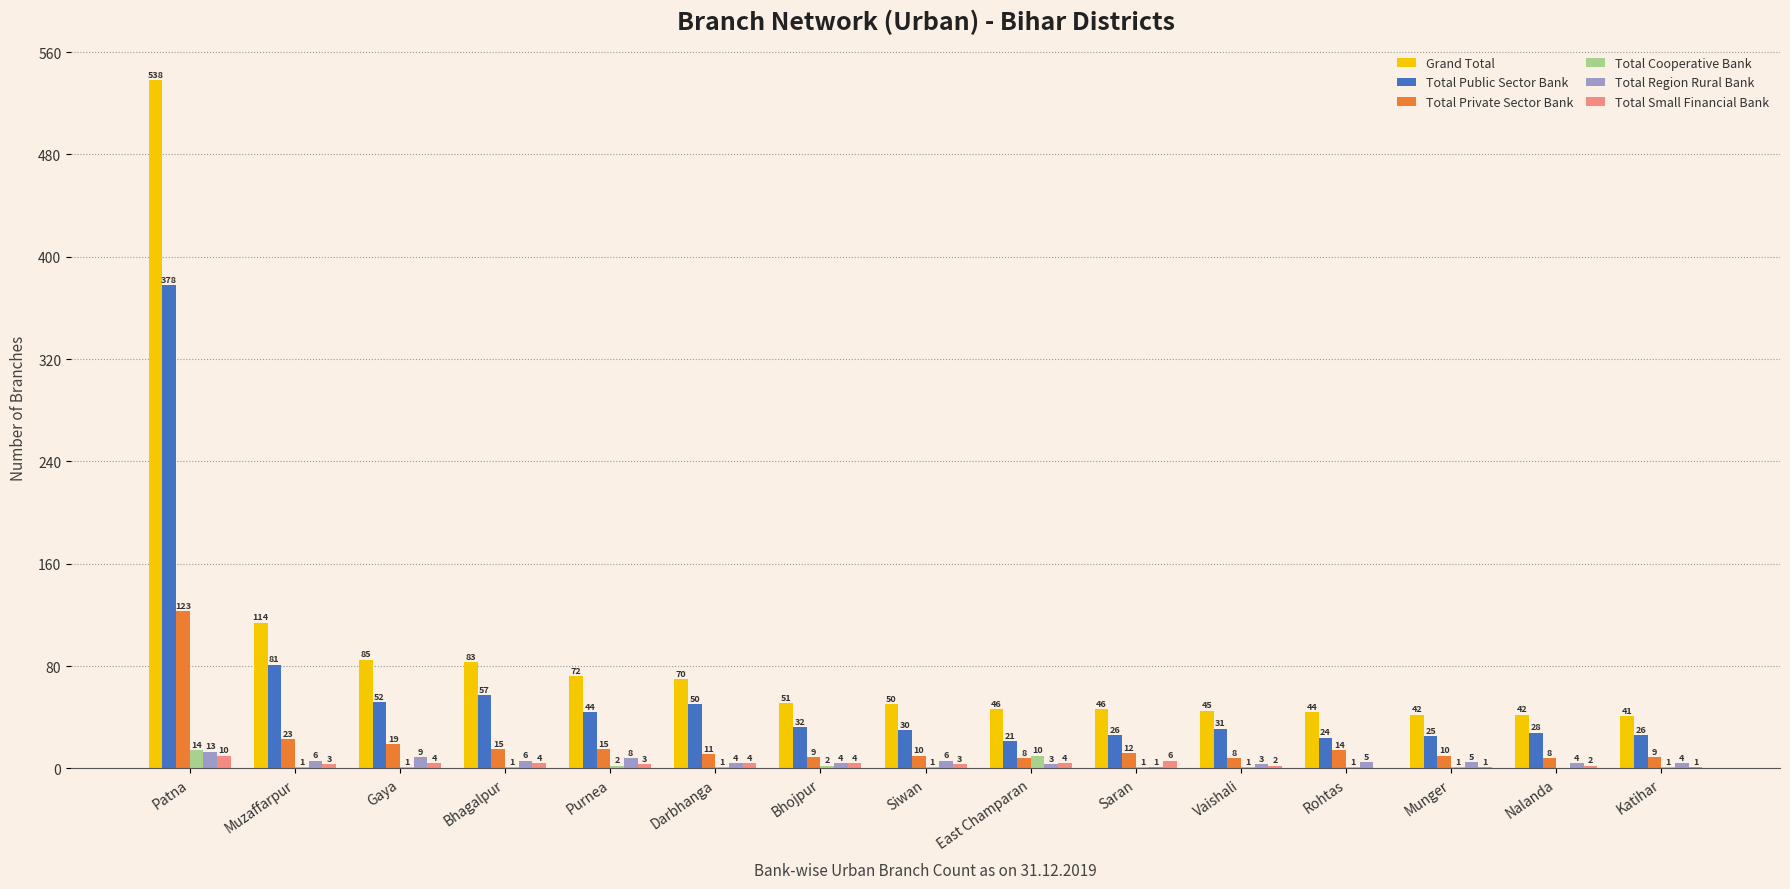

What is the maximum value for Total Cooperative Bank?

14